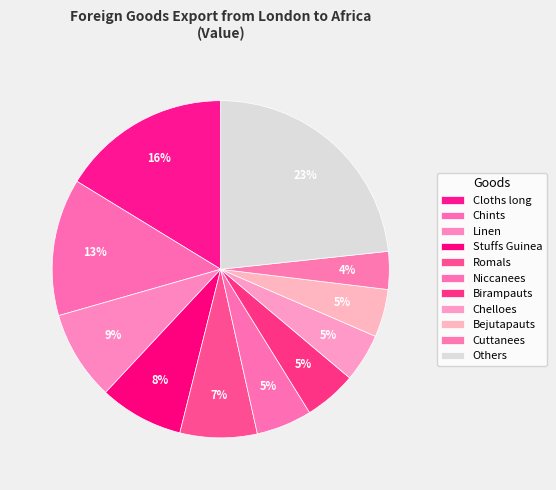

Count the number of slices in the pie.

11